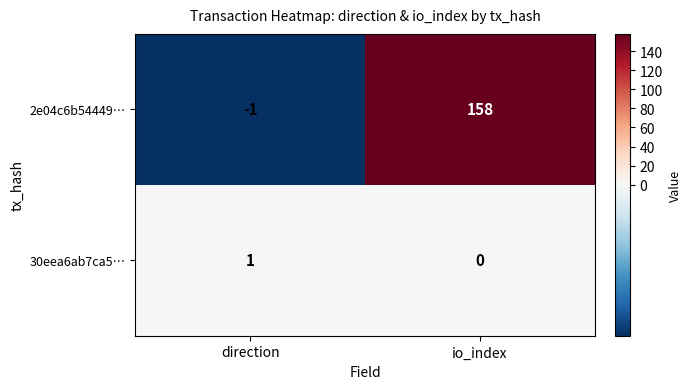

The 2e04c6b54449… series shows 34 at io_index. True or false?

False